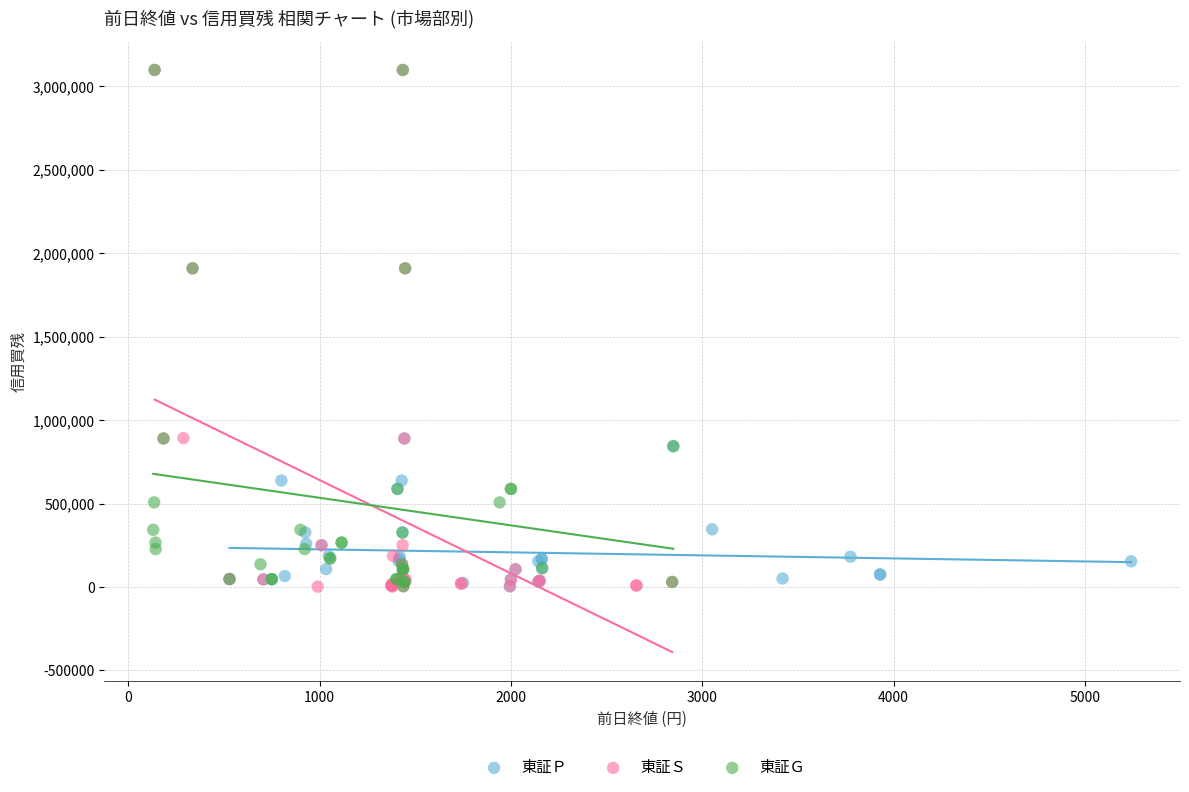

What are all the series names shown in the legend?

東証Ｐ, 東証Ｓ, 東証Ｇ